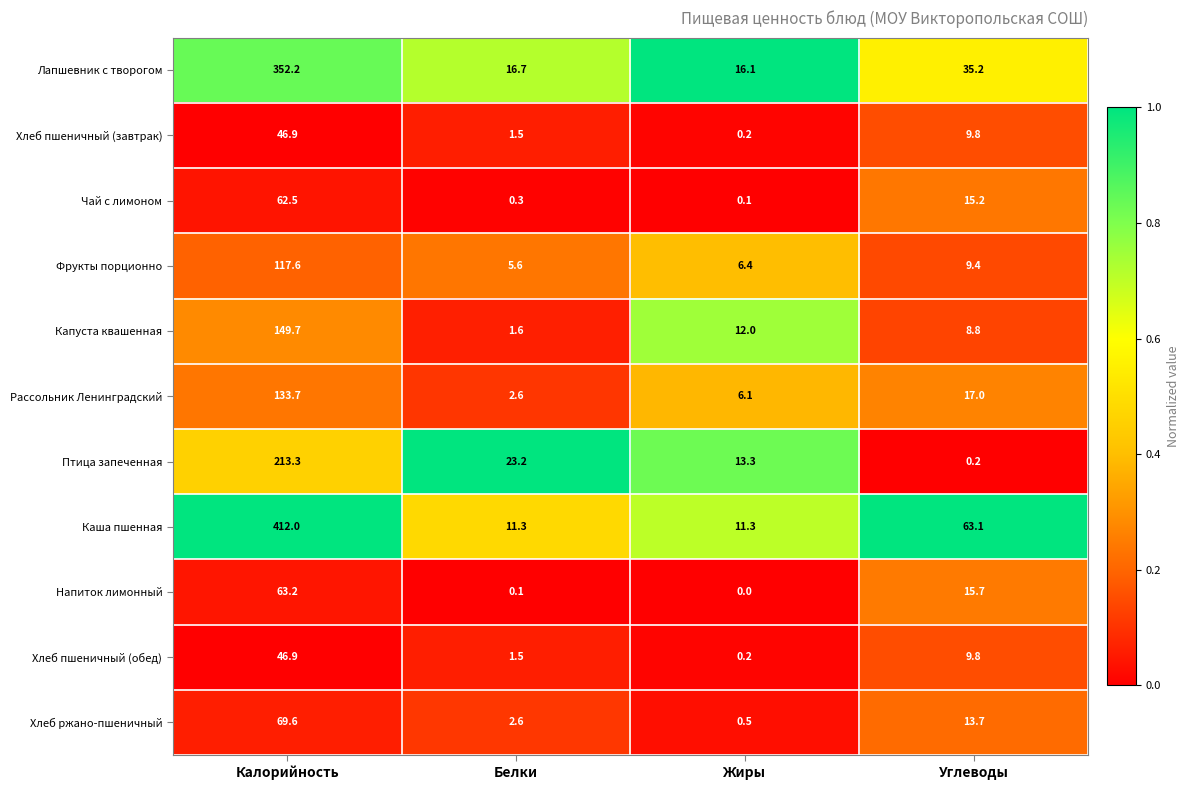

Which series has the largest range (max minus min)?

Каша пшенная